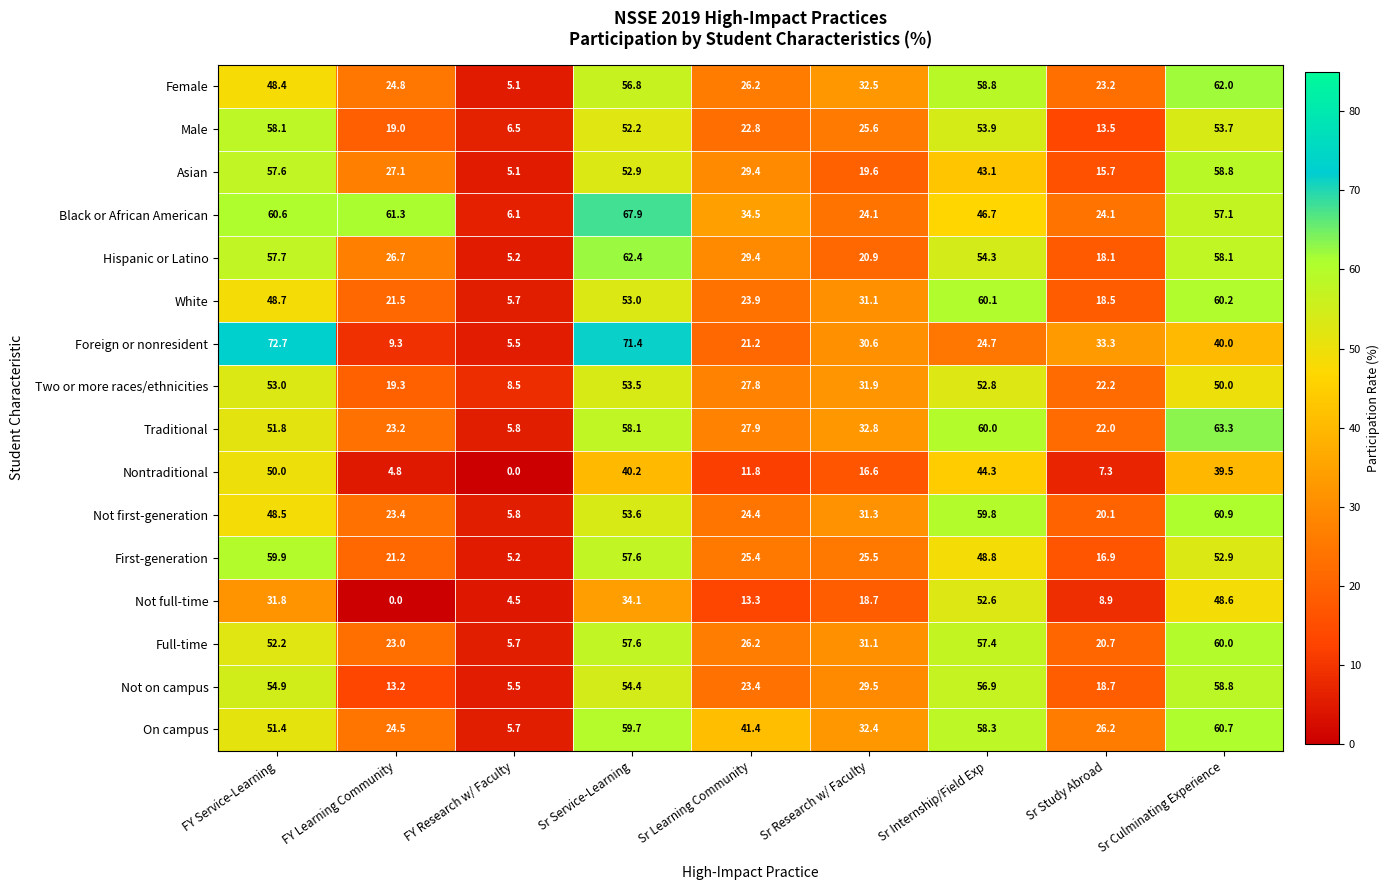

What is the average value of the Black or African American series?

42.5